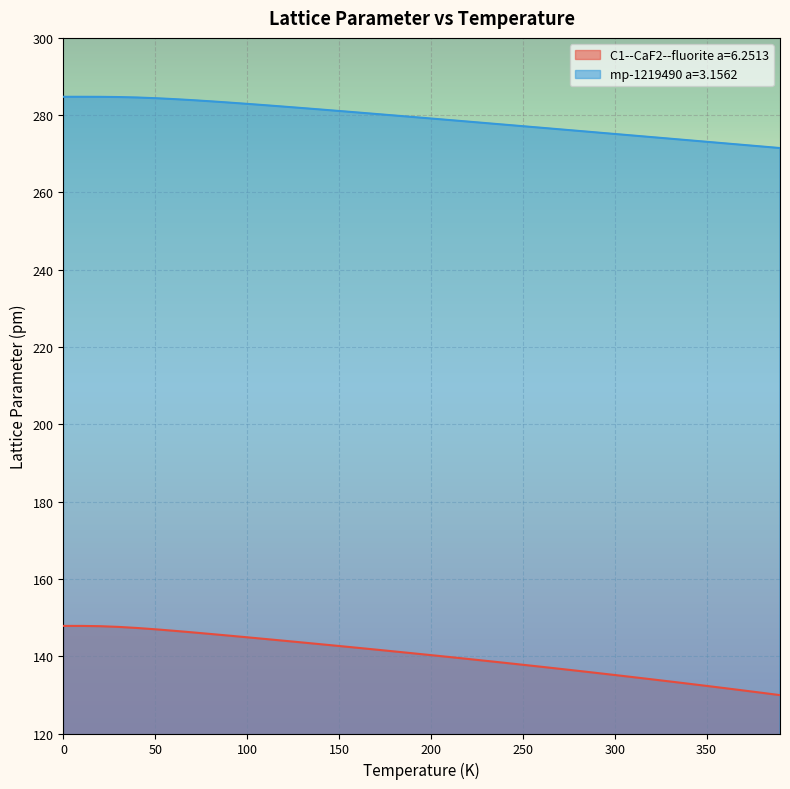

How many data points in C1--CaF2--fluorite a=6.2513 are above 140?

21